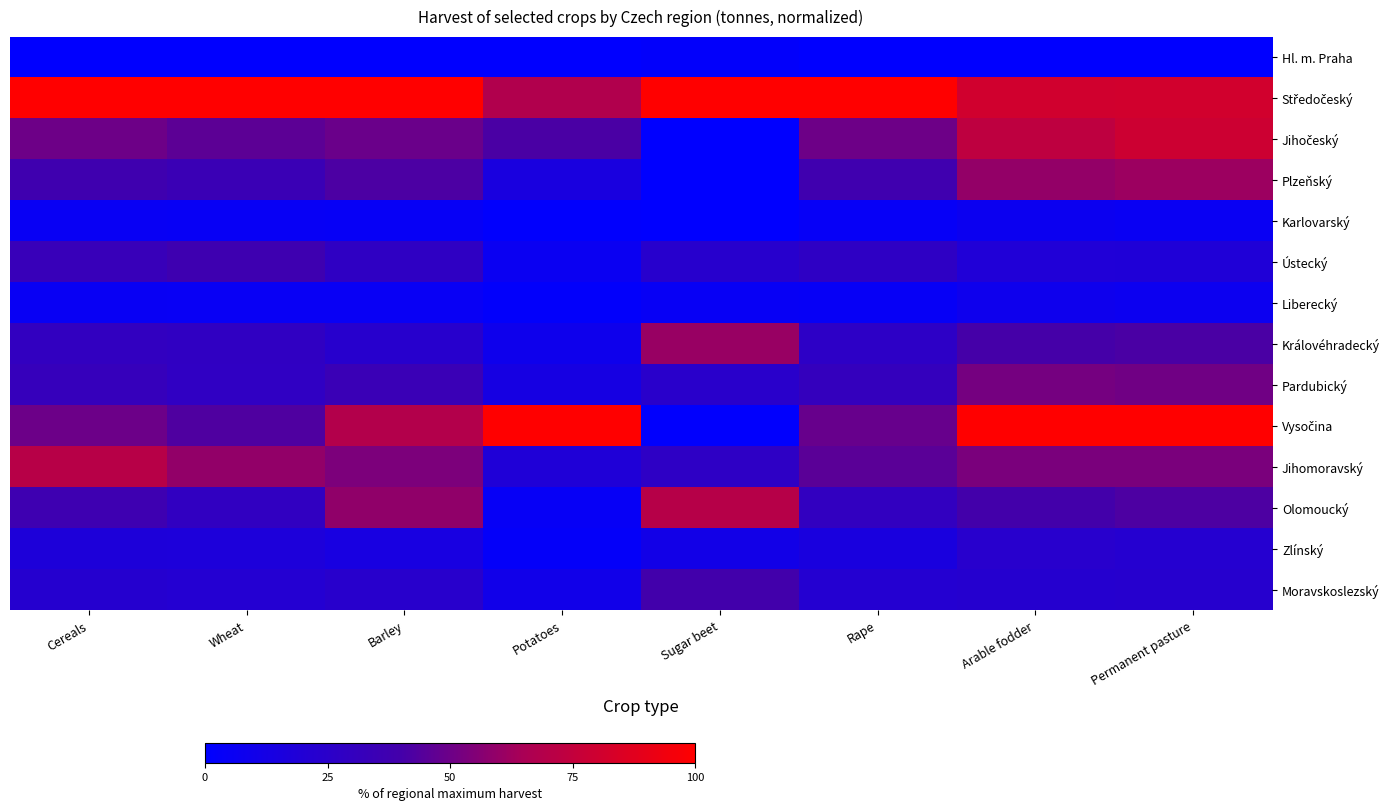

Which label corresponds to the largest value in the chart?

Cereals